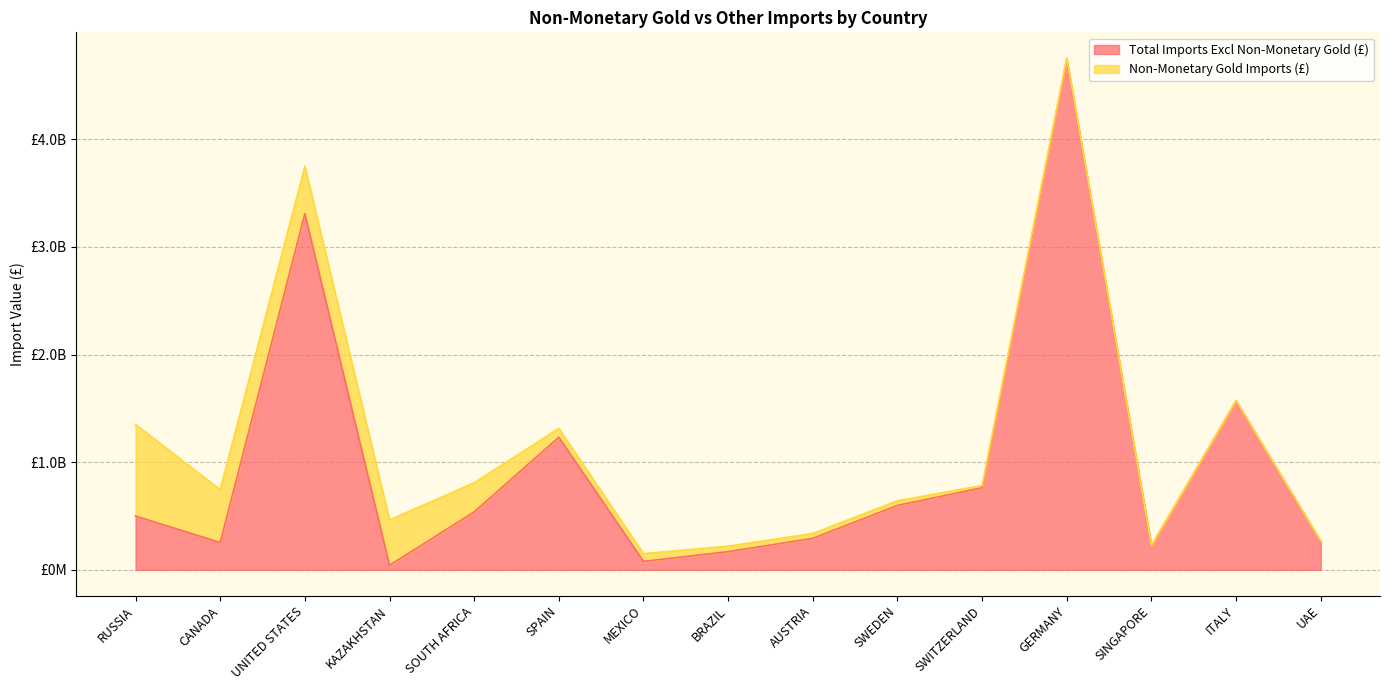

How many interior local peaks (higher than both neighbors) does the data have?

4